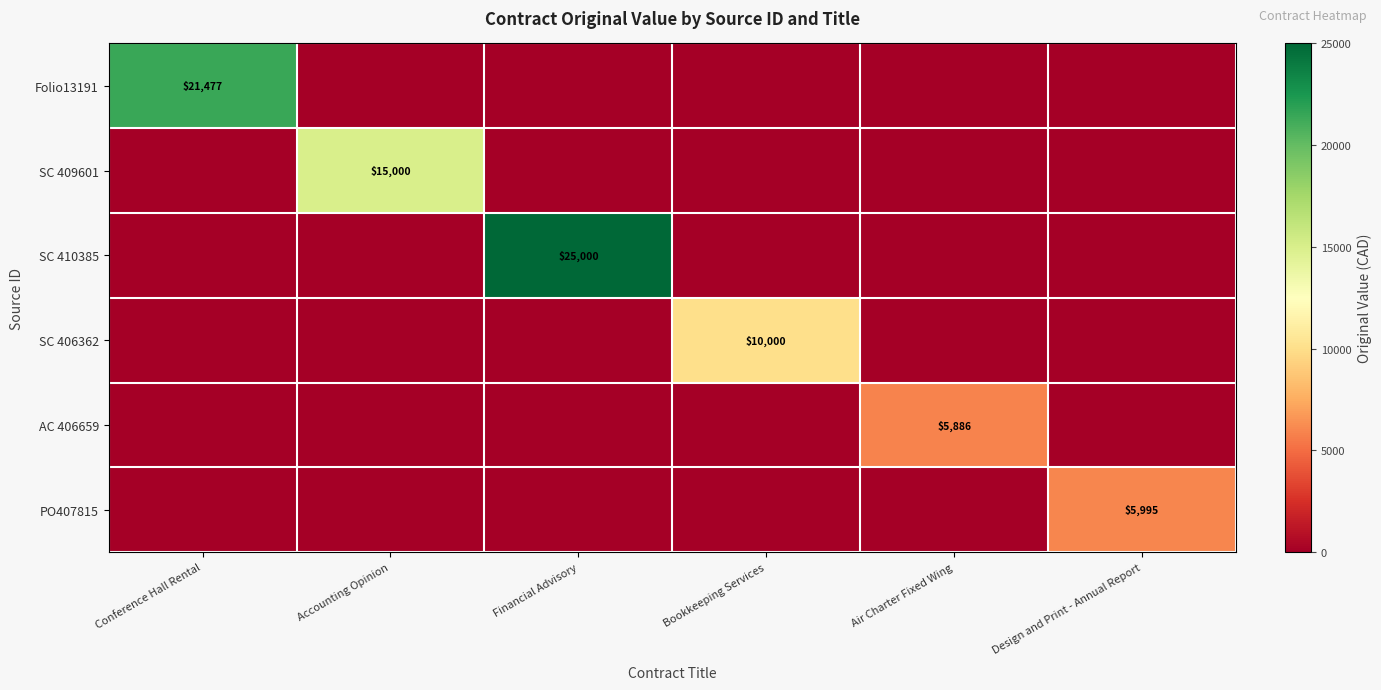

The value of Folio13191 at Conference Hall Rental is 21477. True or false?

True